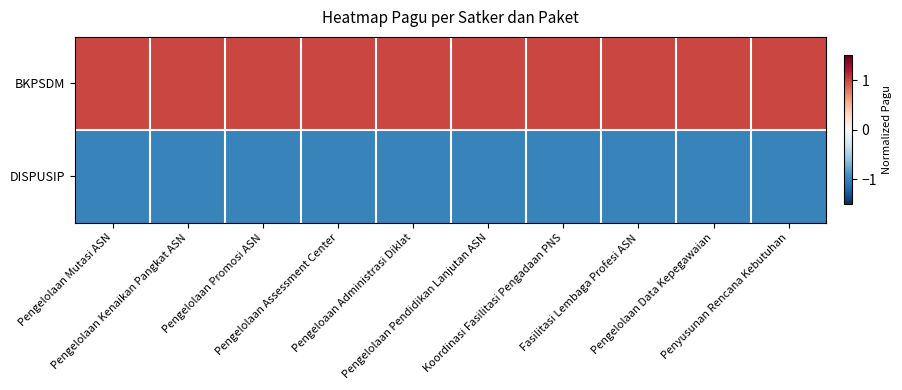

Rank the series at Pengeloaan Administrasi Diklat from highest to lowest value.

BKPSDM, DISPUSIP